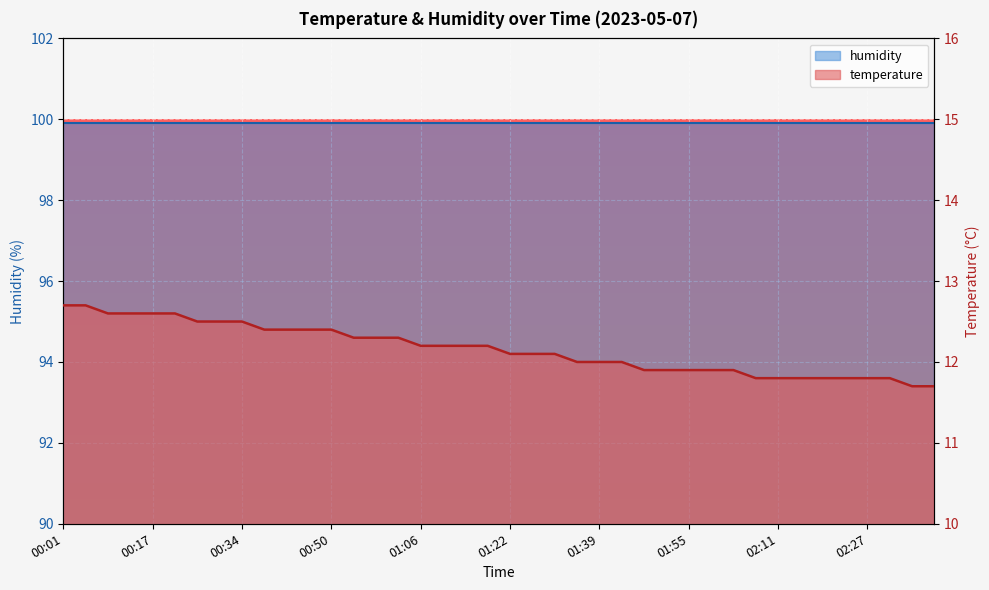

True or false: humidity has a value of 99.9 at 22.

True